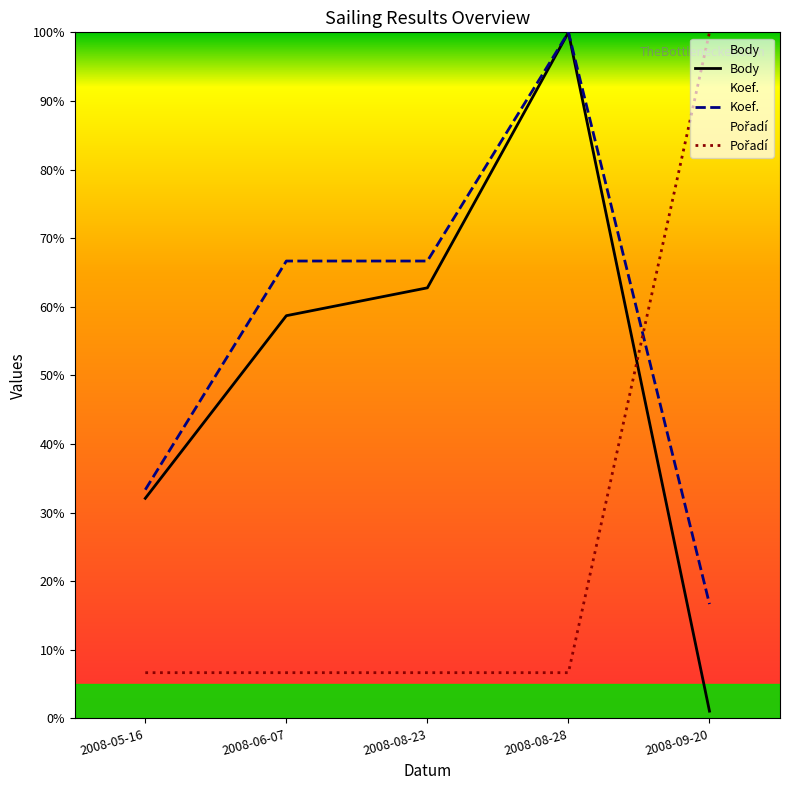

Where do Koef. and Pořadí first cross each other?

2008-08-28 and 2008-09-20